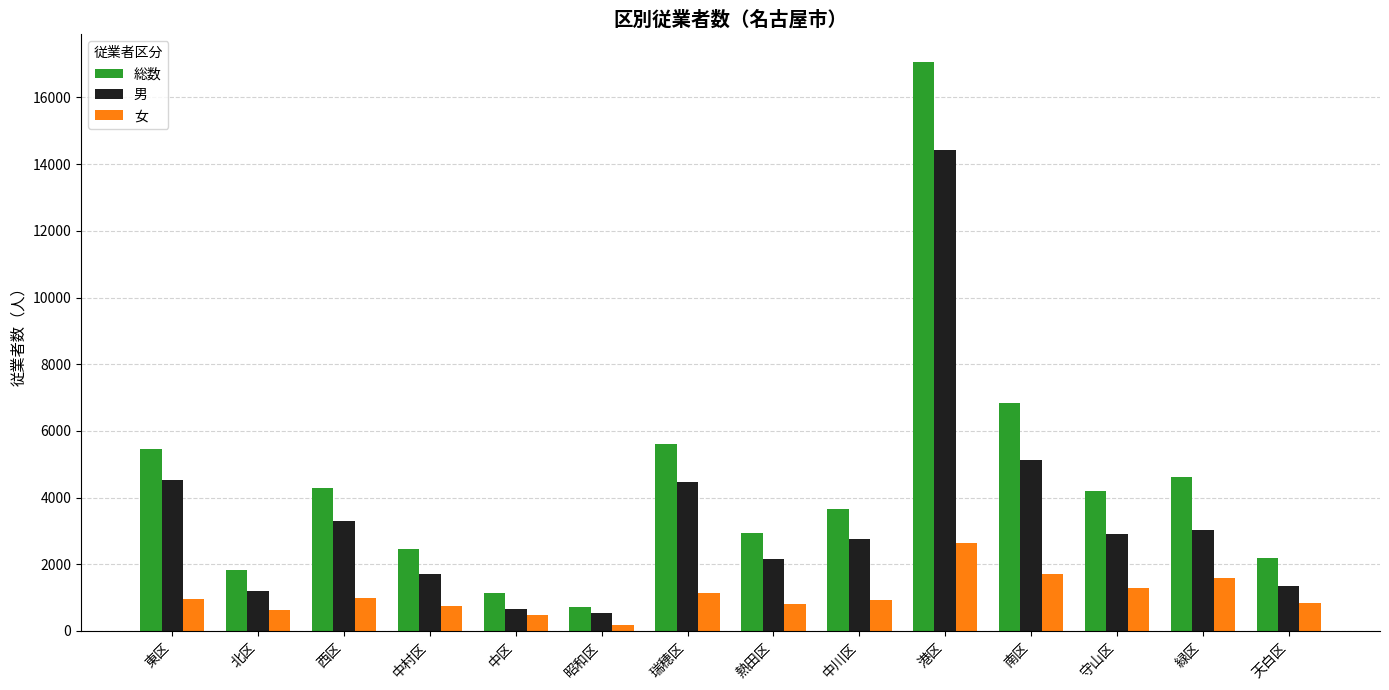

At which category is the sum across all series the highest?

港区